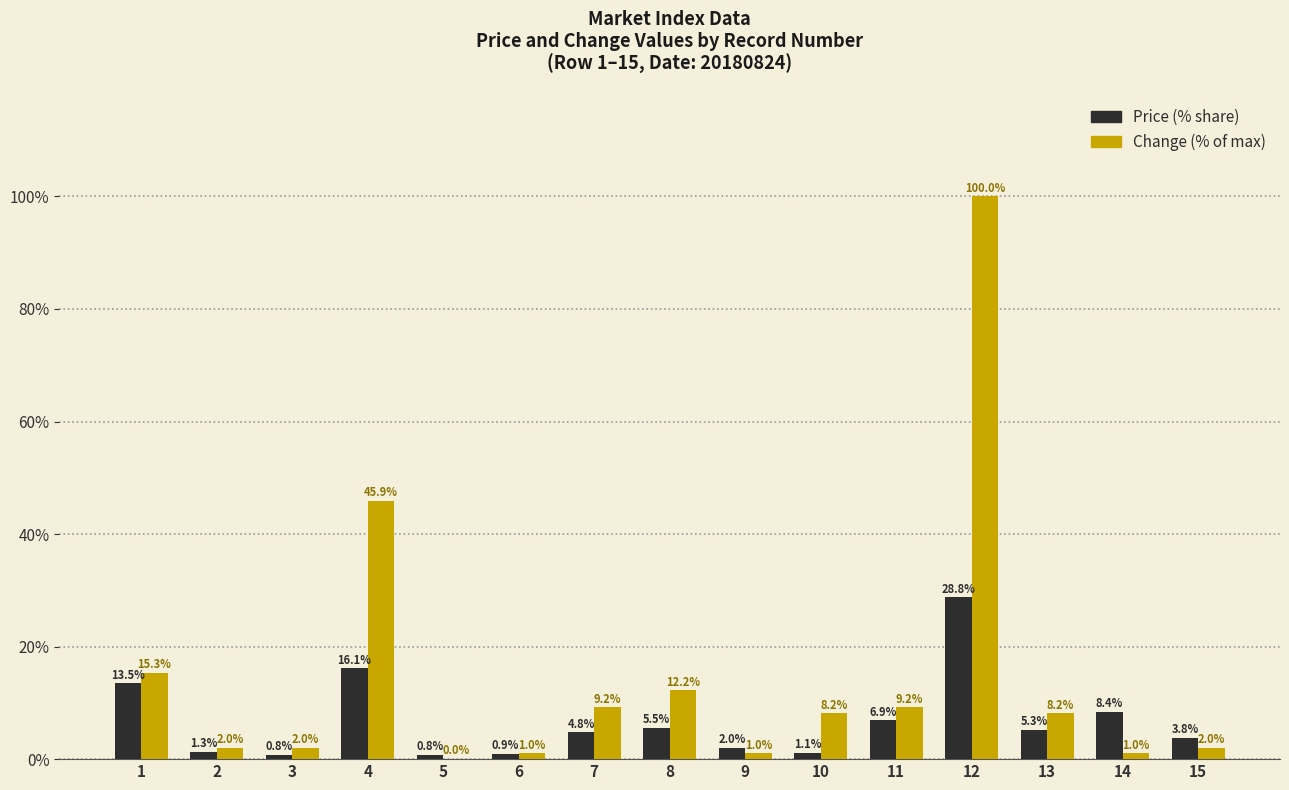

How many categories are shown in the chart?

15